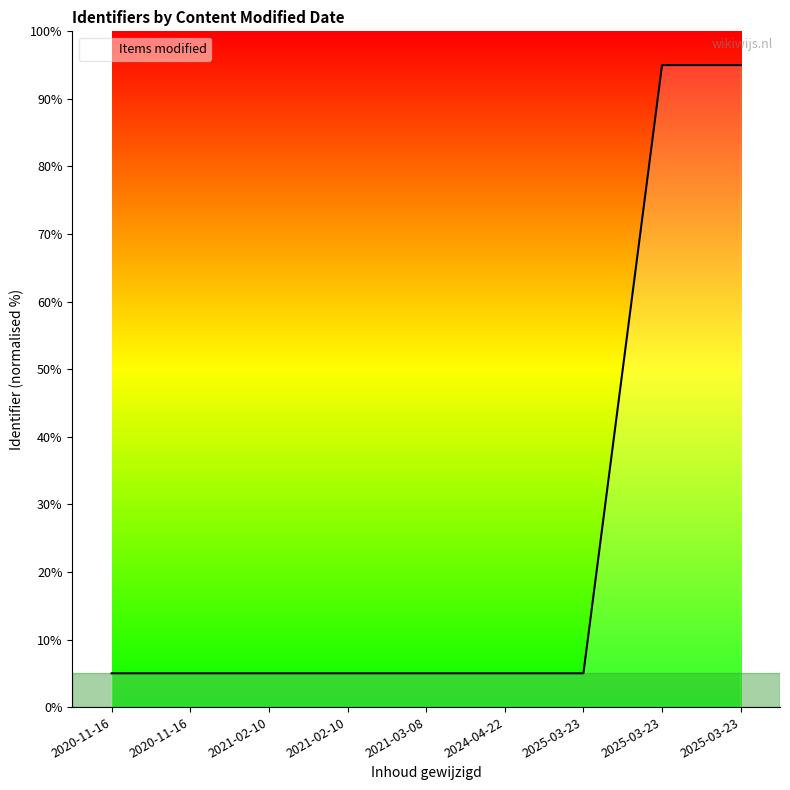

Is this an area chart (filled region under the line)?

Yes